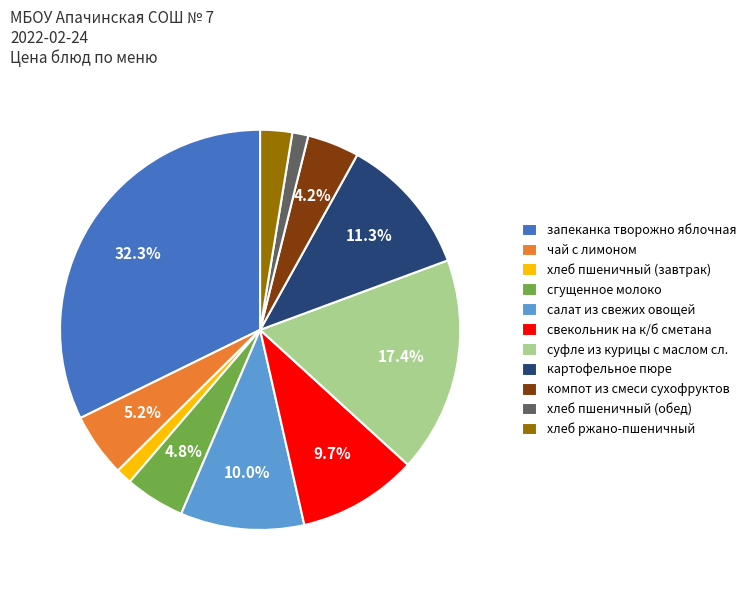

Which slice is the largest?

запеканка творожно яблочная